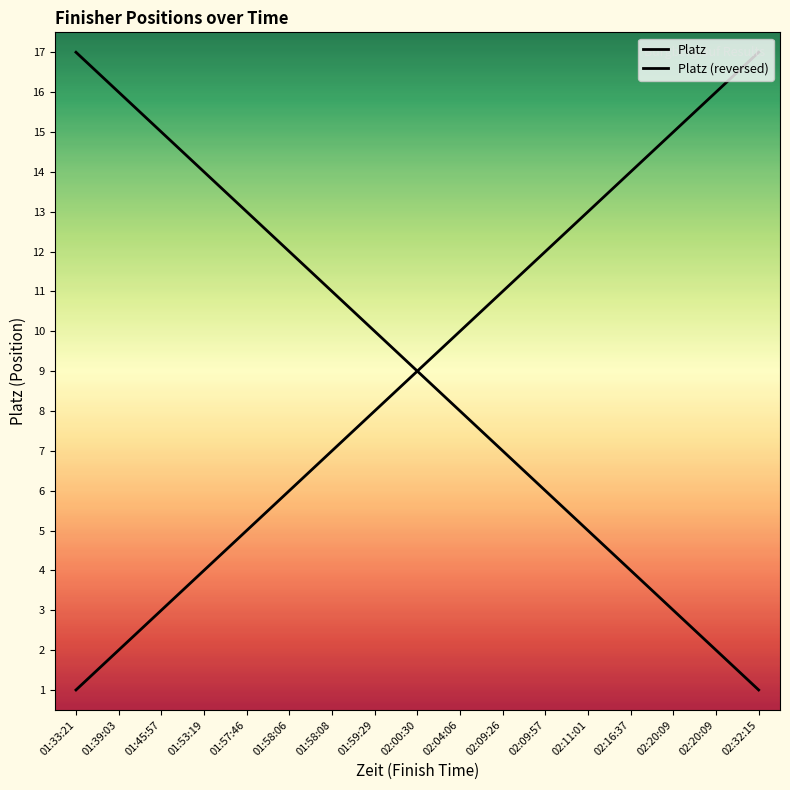

Reading left to right, what are all the values shown in this chart?

Platz: 01:33:21=1	01:39:03=2	01:45:57=3	01:53:19=4	01:57:46=5	01:58:06=6	01:58:08=7	01:59:29=8	02:00:30=9	02:04:06=10	02:09:26=11	02:09:57=12	02:11:01=13	02:16:37=14	02:20:09=15	02:20:09=16	02:32:15=17
Platz (reversed): 01:33:21=17	01:39:03=16	01:45:57=15	01:53:19=14	01:57:46=13	01:58:06=12	01:58:08=11	01:59:29=10	02:00:30=9	02:04:06=8	02:09:26=7	02:09:57=6	02:11:01=5	02:16:37=4	02:20:09=3	02:20:09=2	02:32:15=1